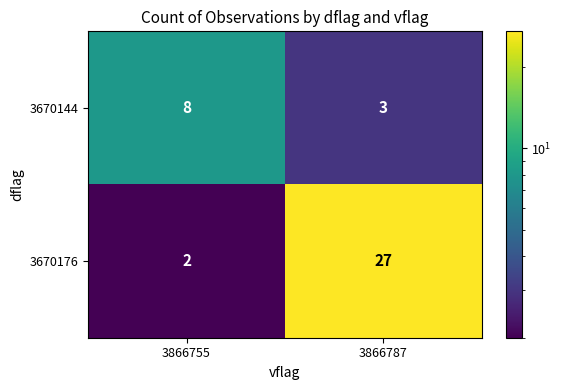

Which series has the widest spread of values?

3670176